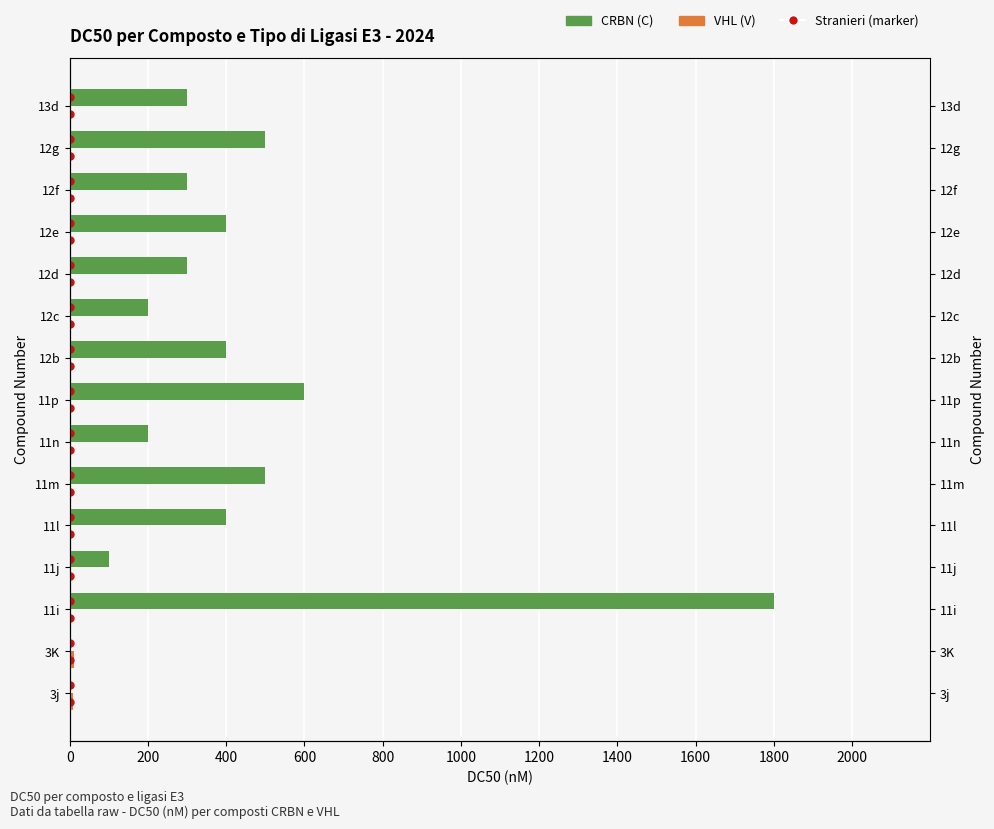

Rank the series by their average value, from lowest to highest.

VHL (V), CRBN (C)